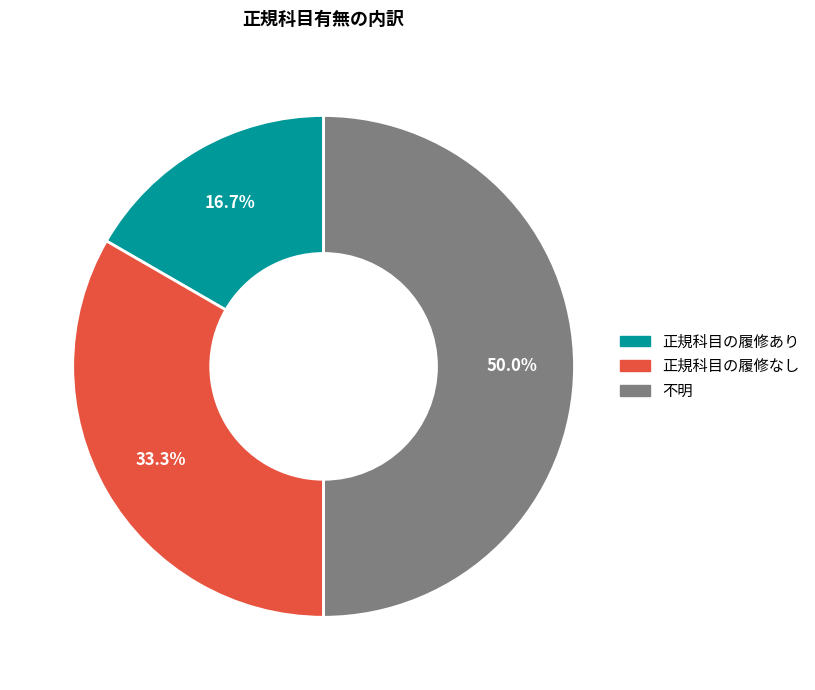

How many slices are in this pie chart?

3